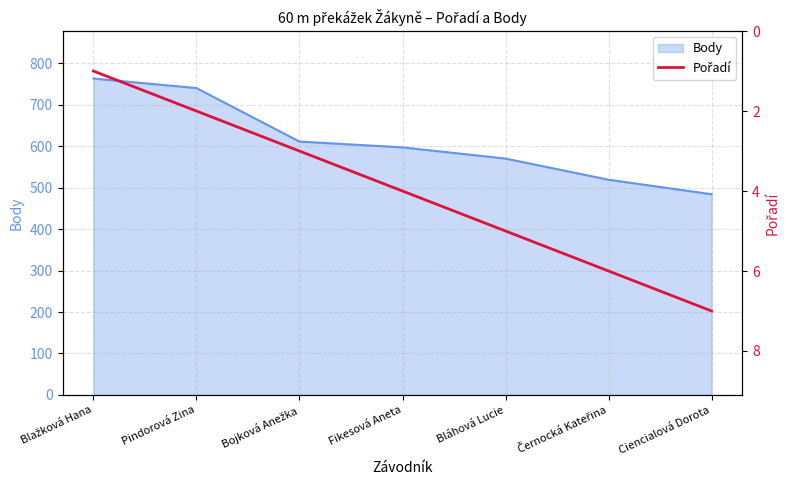

How many values exceed 4?

3